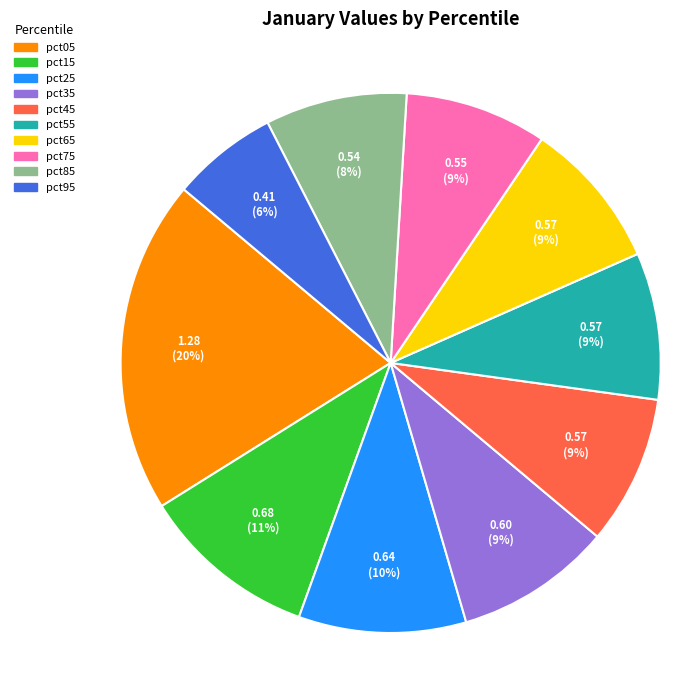

To the nearest percent, what portion does pct05 represent?

20%